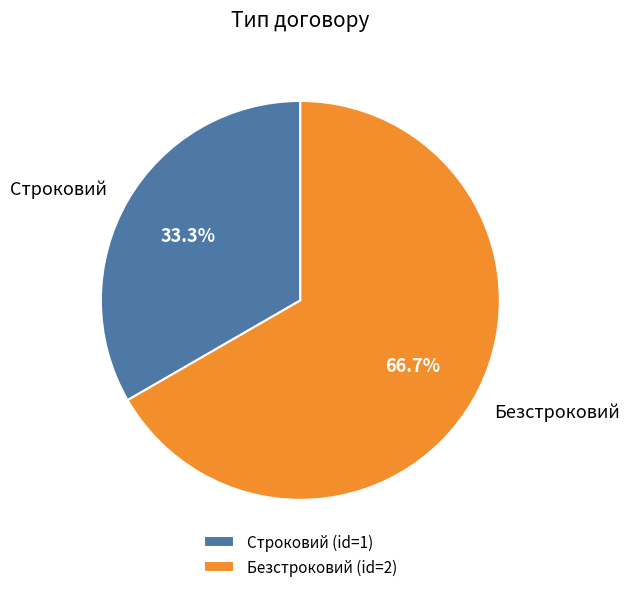

To the nearest percent, what is the average slice percentage?

50%